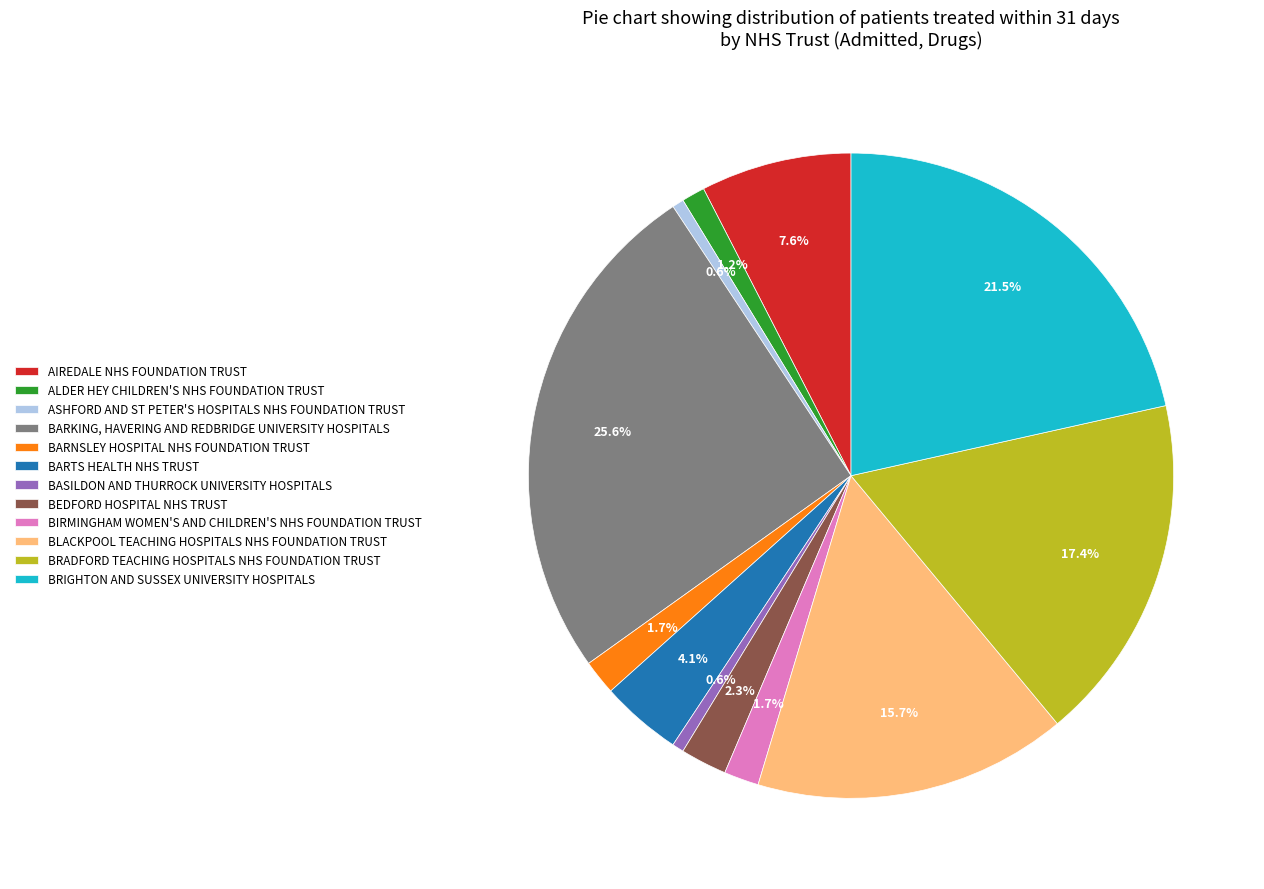

Is it true that BARKING, HAVERING AND REDBRIDGE UNIVERSITY HOSPITALS is 35% of the pie?

False